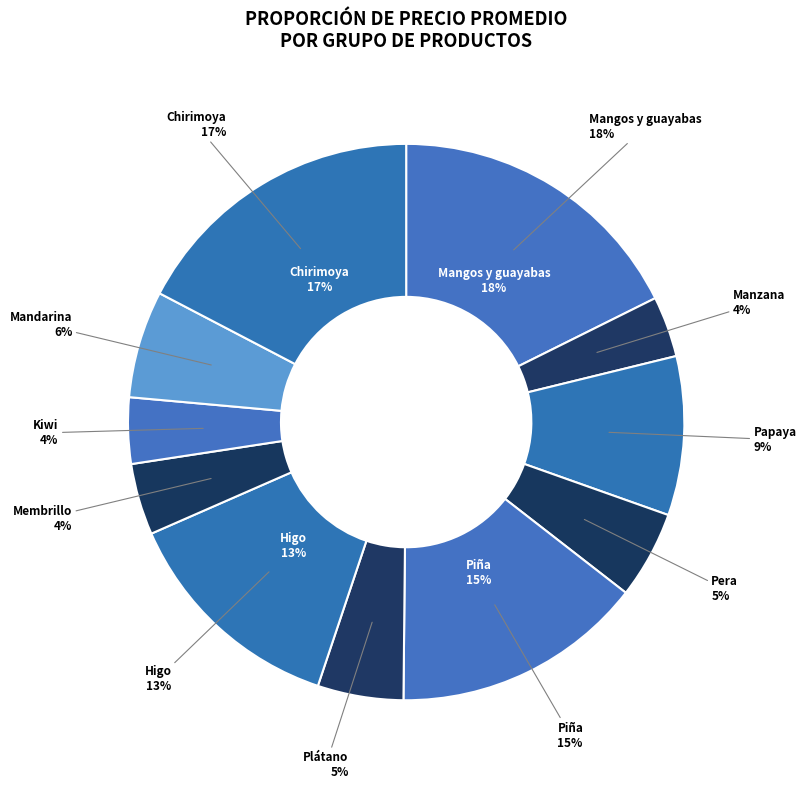

To the nearest percent, what percentage of the pie is Mandarina?

6%